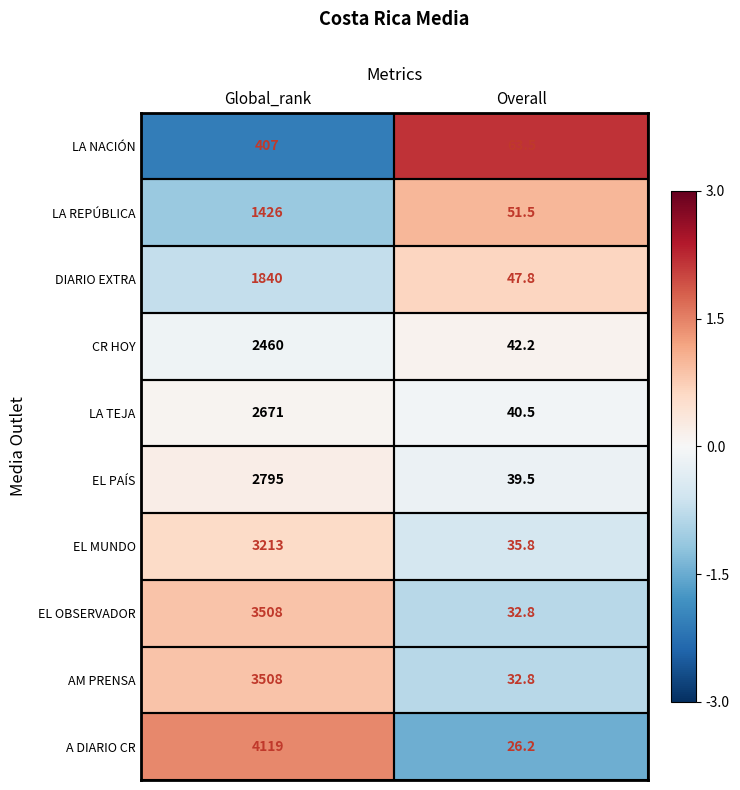

Where is DIARIO EXTRA nearest to the value 943?

Overall